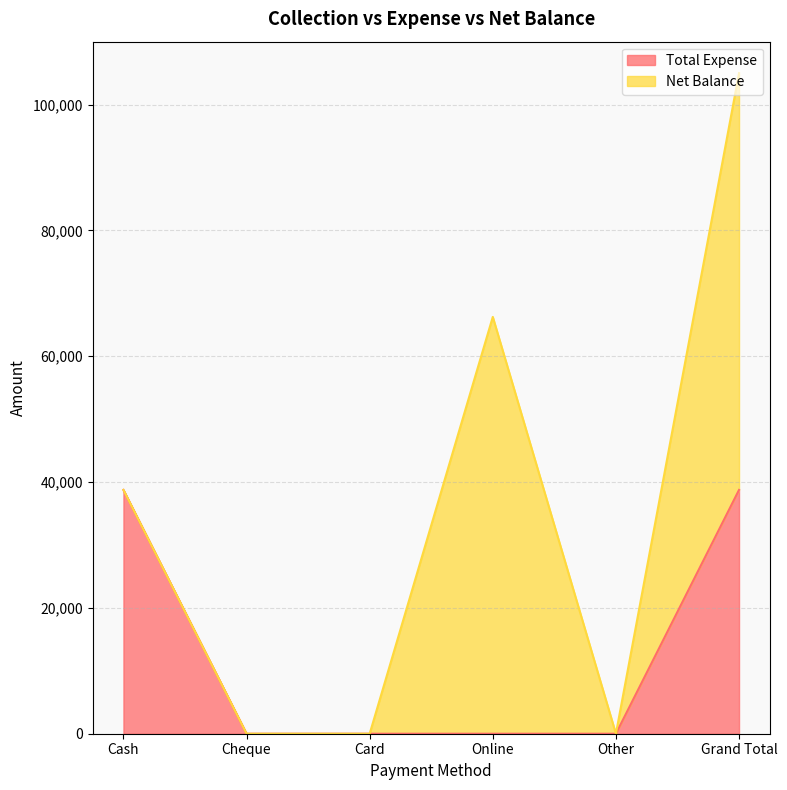

Reading right to left, extract all data points from this chart.

38750	0	0	0	0	38750